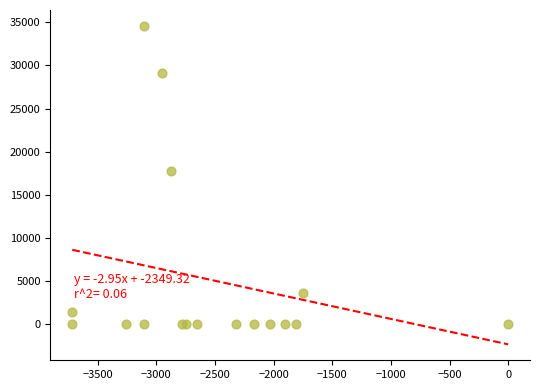

What Y value in the scatter plot is closest to 17291?

17740.3